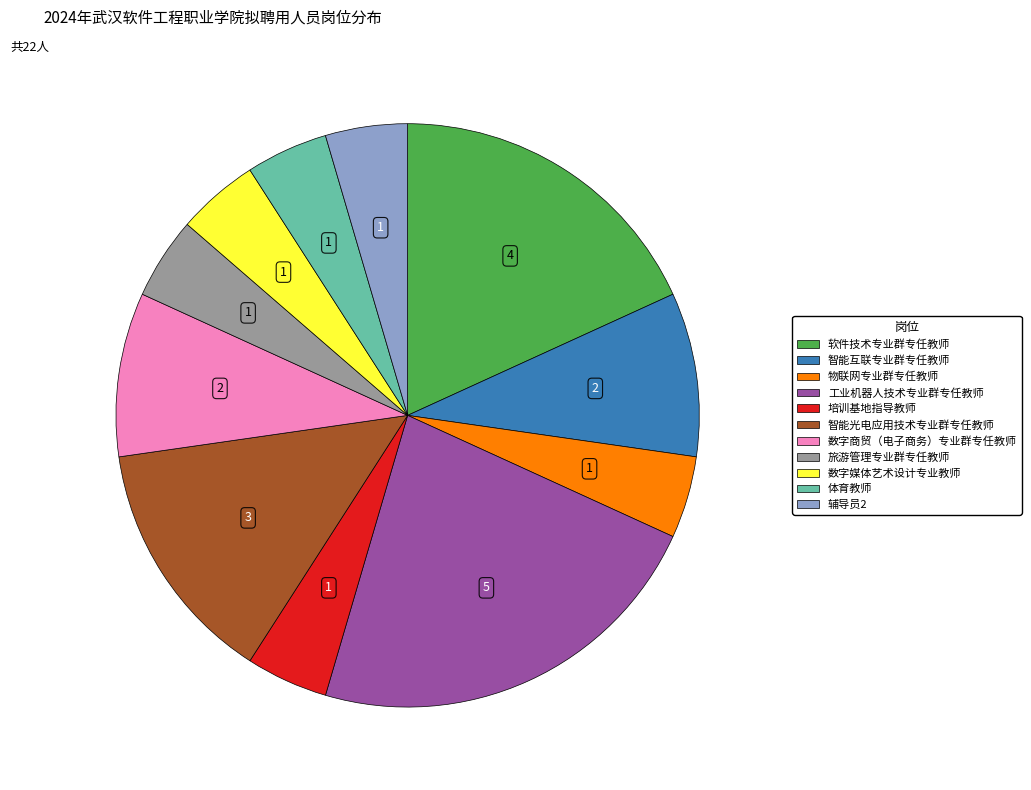

What is the ratio of the value at 数字媒体艺术设计专业教师 to the value at 培训基地指导教师?

1.0